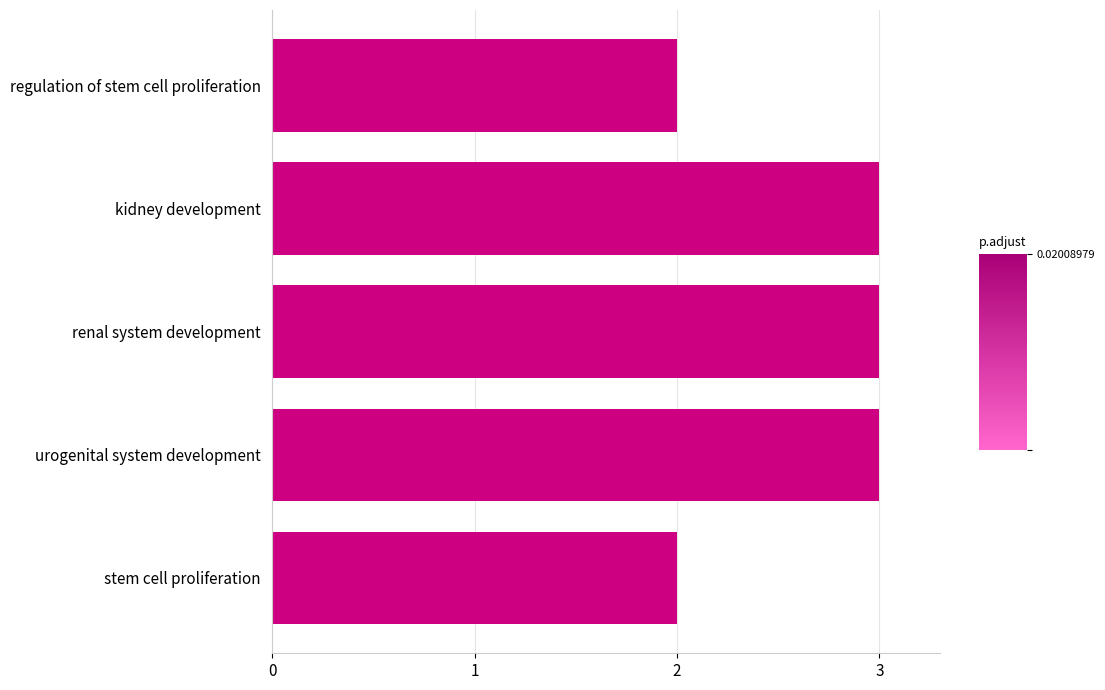

Is it true that the value at stem cell proliferation is 2?

True